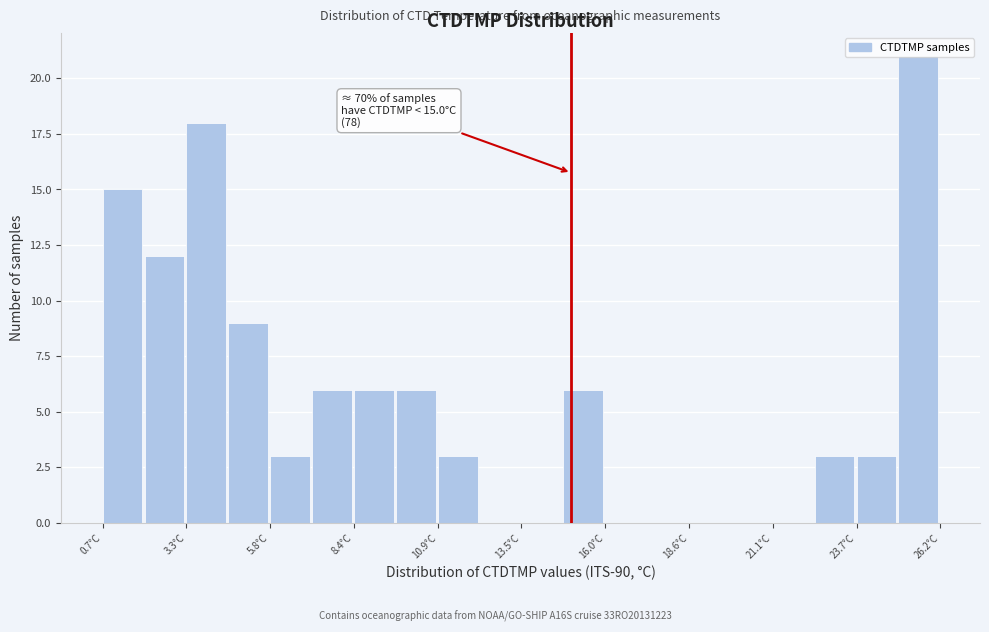

Around what value on the x-axis is the tallest bar? Give the approximate position of its centre, as read against the axis.

25.5